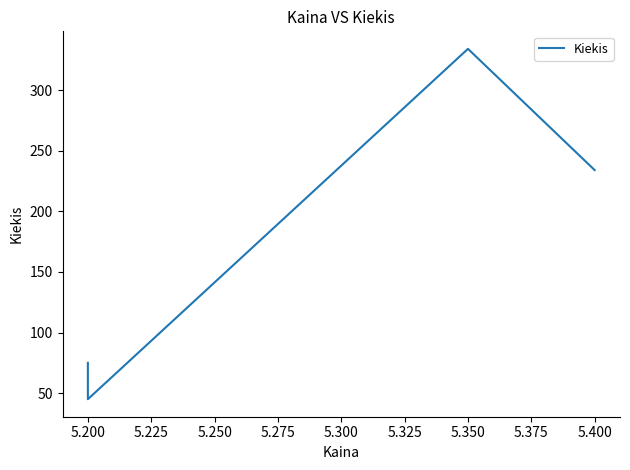

Is this an area chart (filled region under the line)?

No